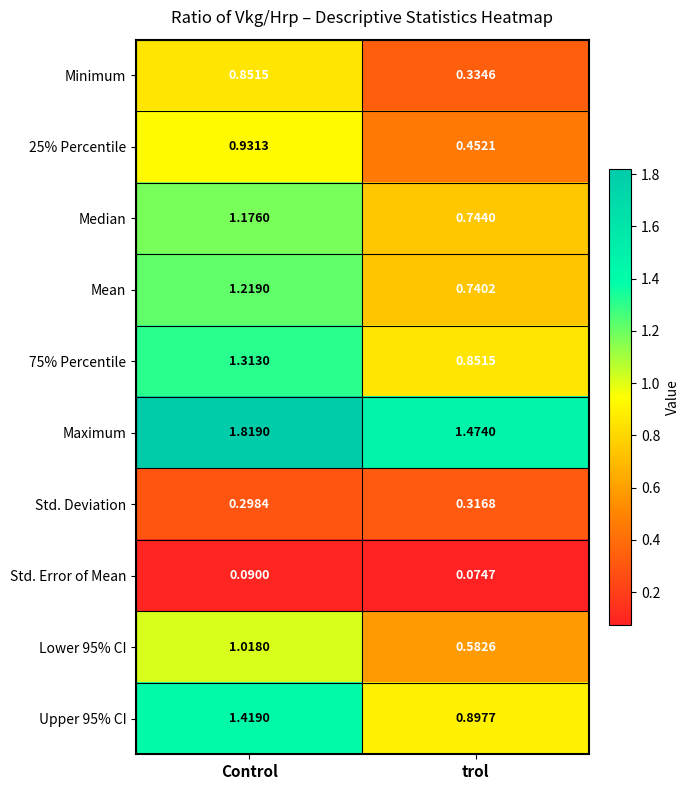

Rank the series at trol from lowest to highest value.

Std. Error of Mean, Std. Deviation, Minimum, 25% Percentile, Lower 95% CI, Mean, Median, 75% Percentile, Upper 95% CI, Maximum